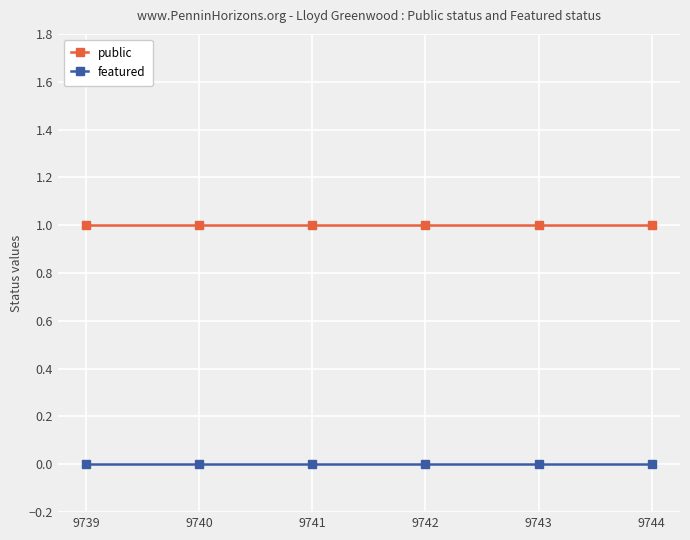

True or false: public has a value of 1 at 9741.

True